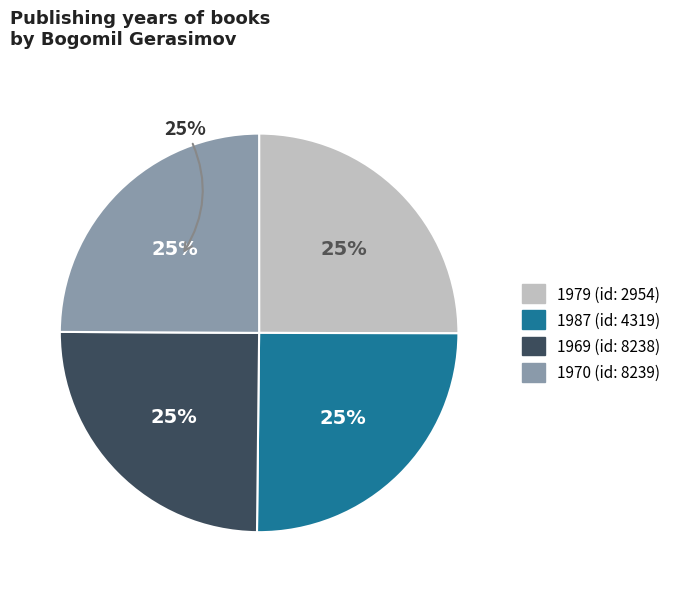

The 8238 slice represents 19% of the pie. True or false?

False